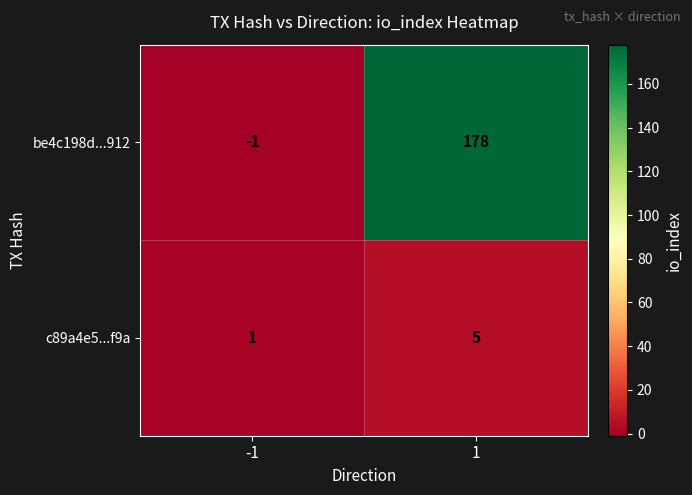

Which label corresponds to the largest value in the chart?

1